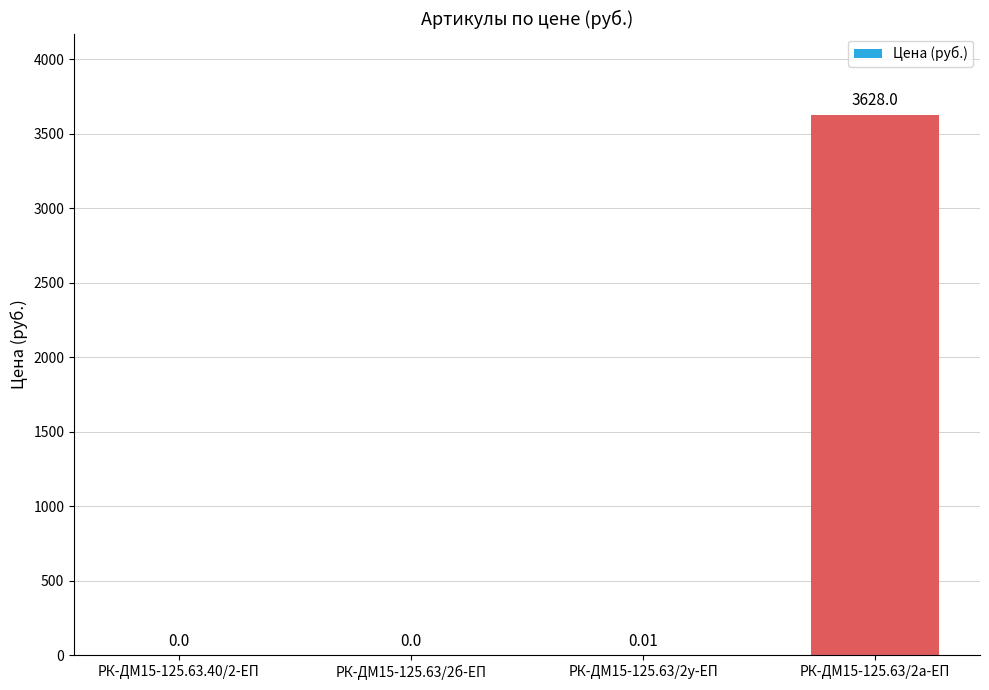

Which label corresponds to the largest value in the chart?

РК-ДМ15-125.63/2а-ЕП